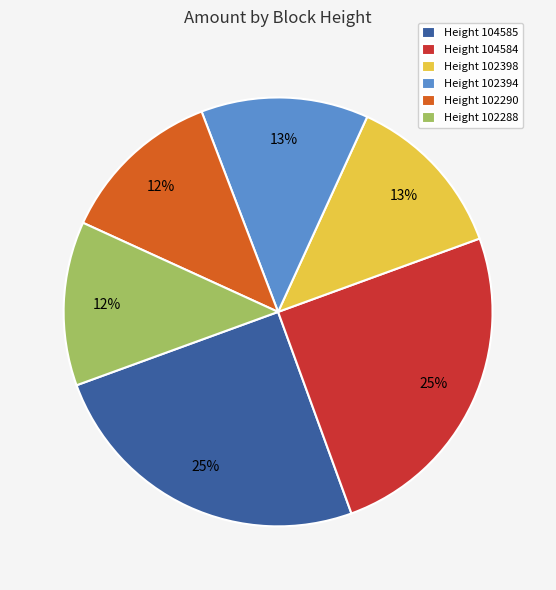

To the nearest percent, what portion does Height 102398 represent?

13%